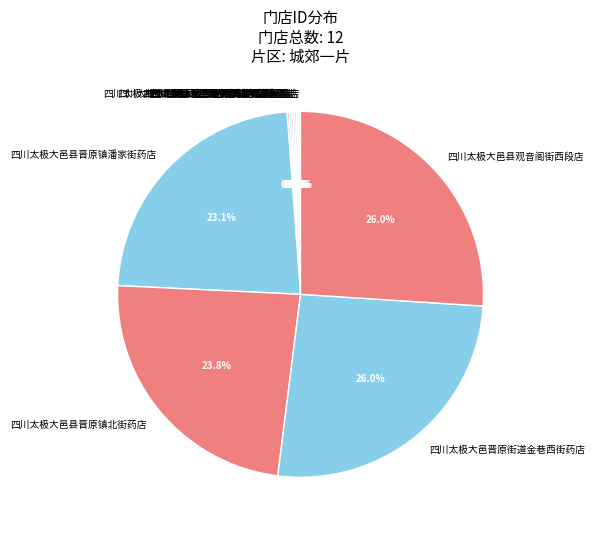

Between 四川太极大邑县晋原镇北街药店 and 四川太极大邑晋原街道金巷西街药店, which is larger?

四川太极大邑晋原街道金巷西街药店